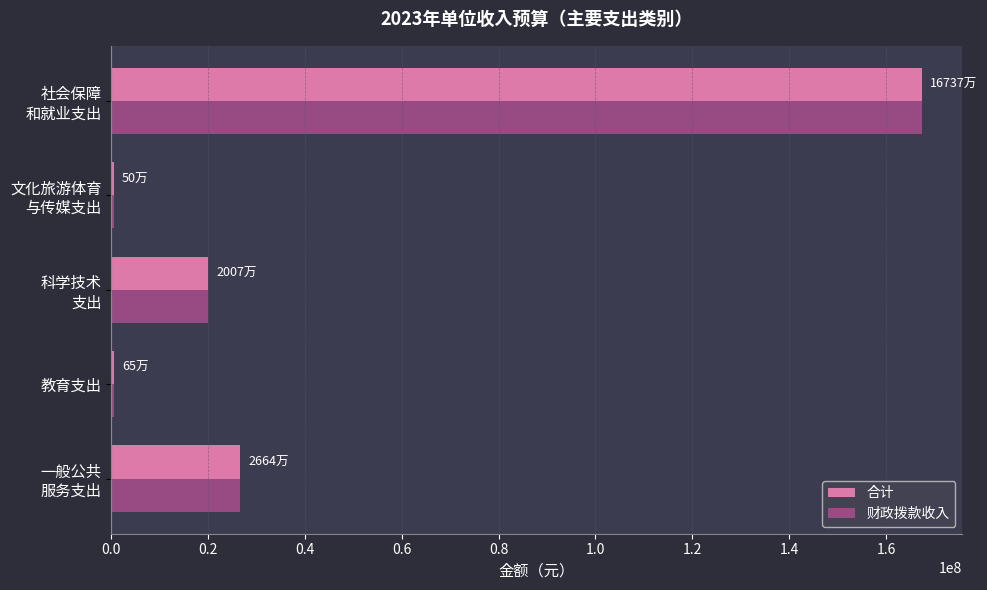

What is the maximum value for 合计?

167370800